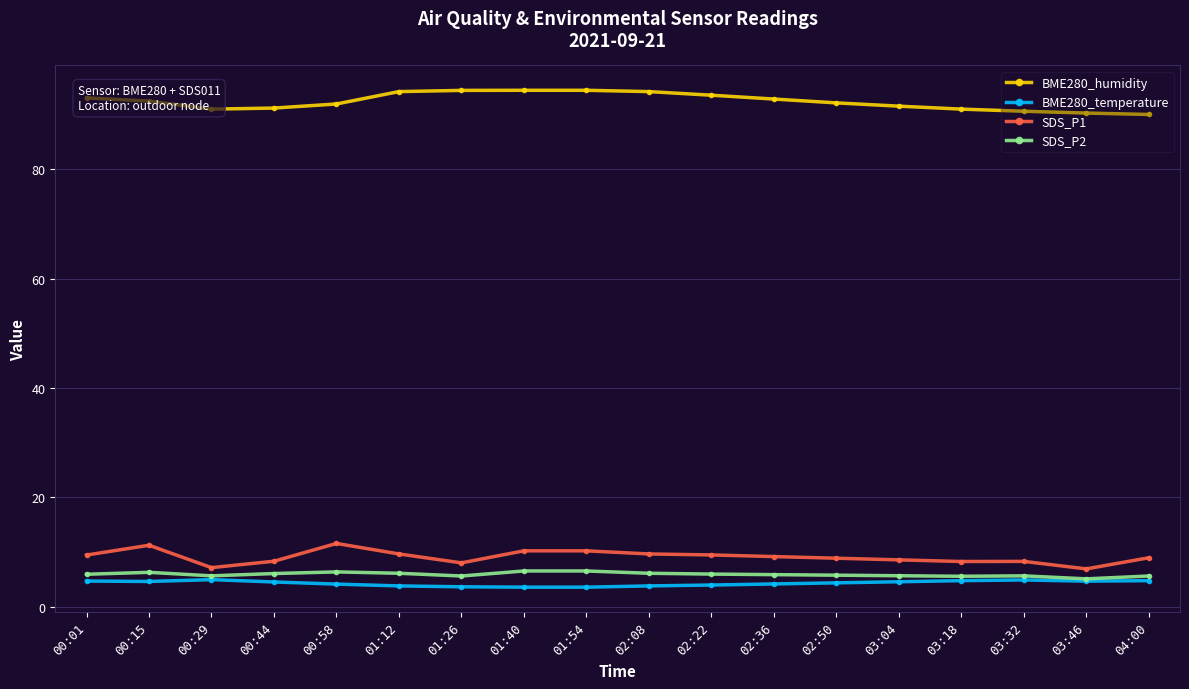

The value of BME280_humidity at 03:46 is 121.4. True or false?

False